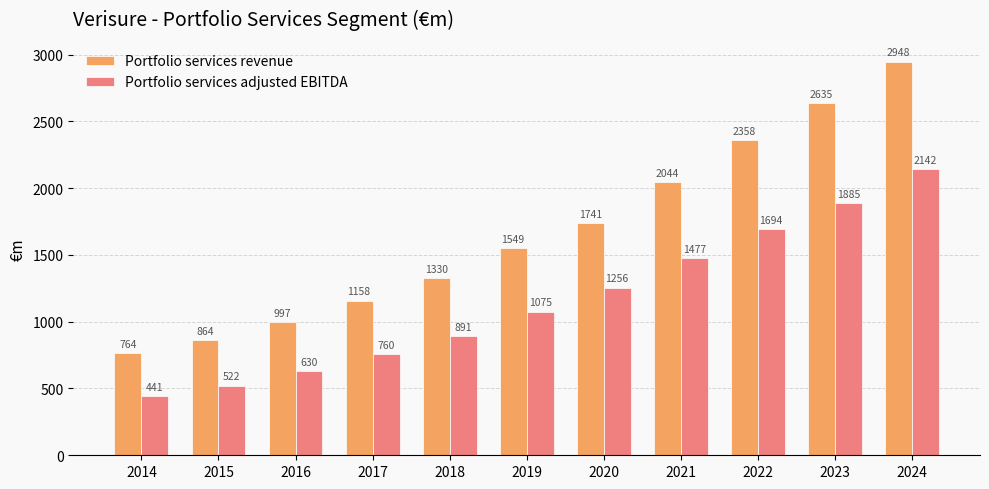

Where is Portfolio services adjusted EBITDA nearest to the value 1291?

2020